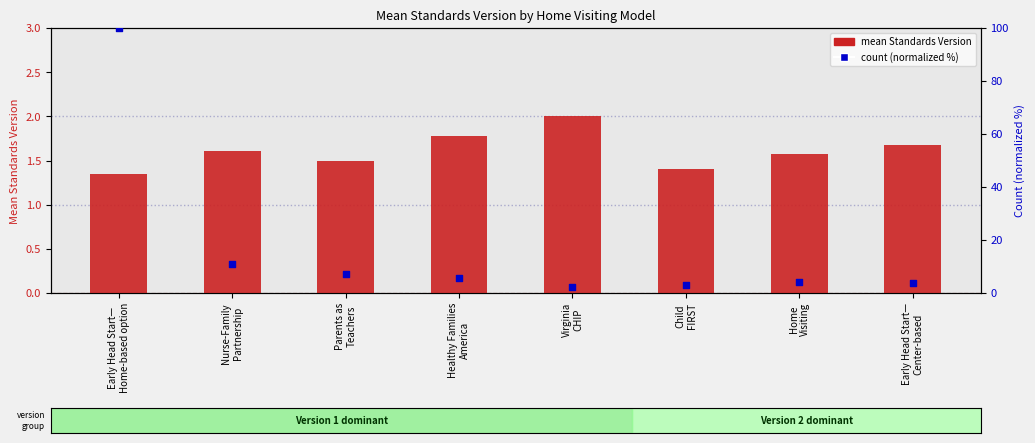

At how many categories does at least one series exceed 23?

1